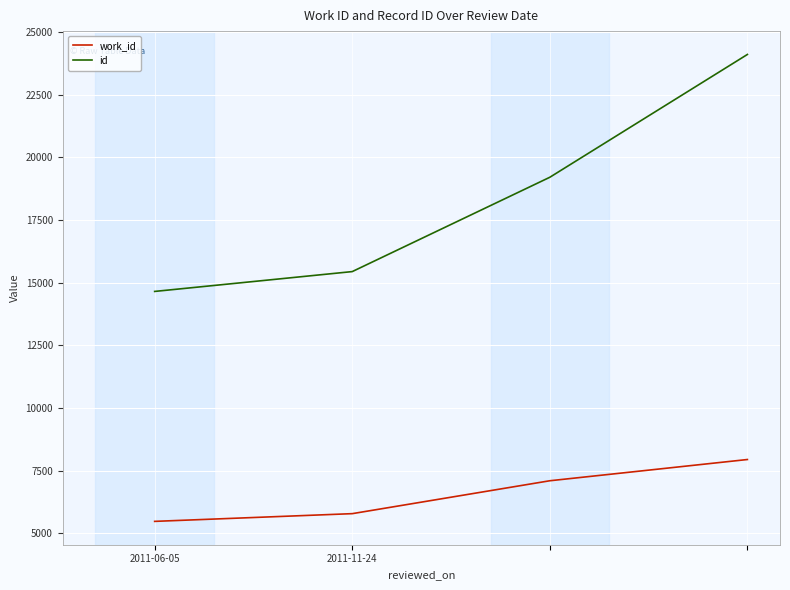

What is the greatest value displayed?

24101